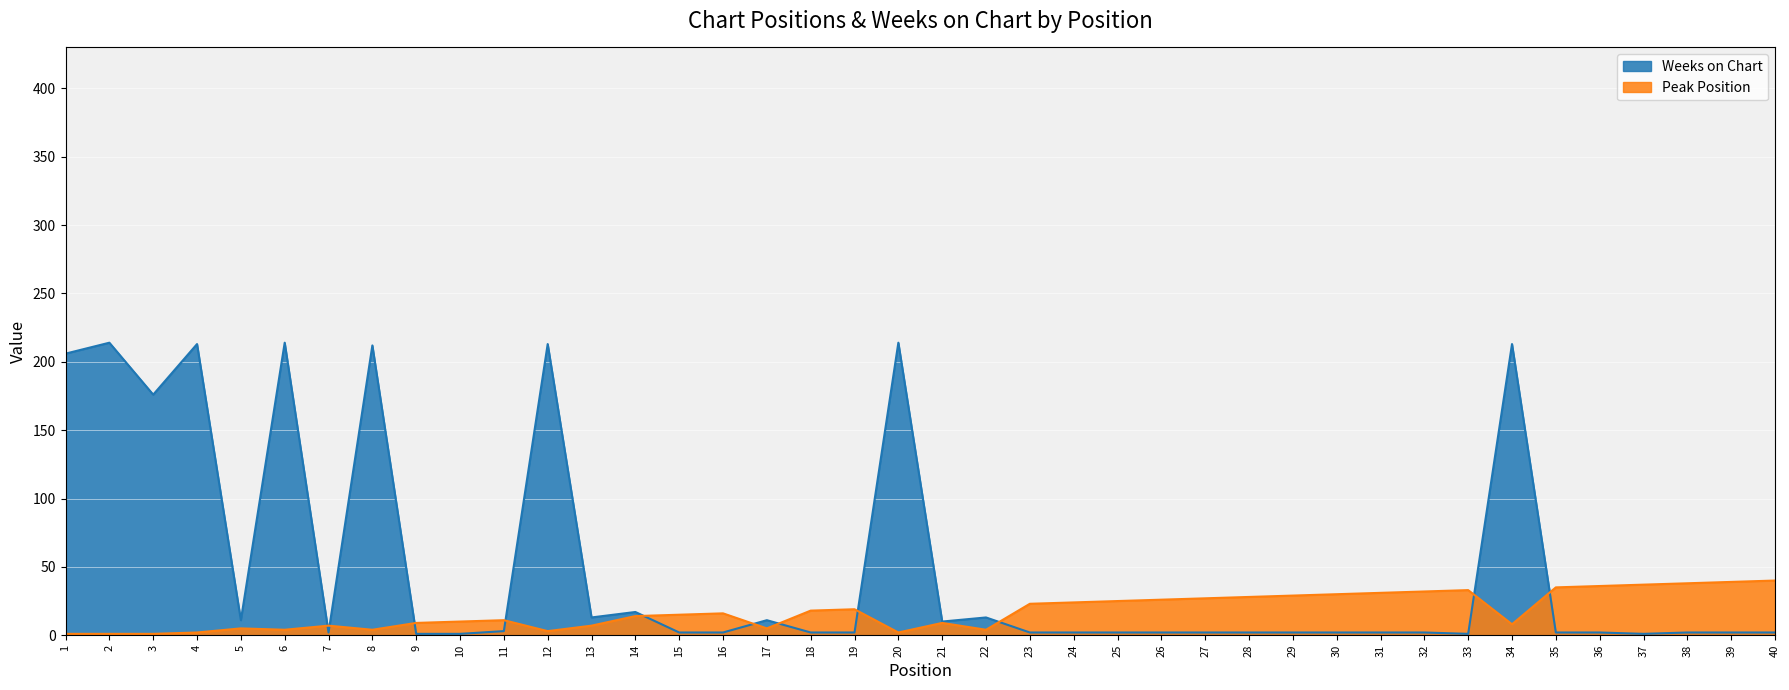

At which label does Peak Position reach its peak?

40